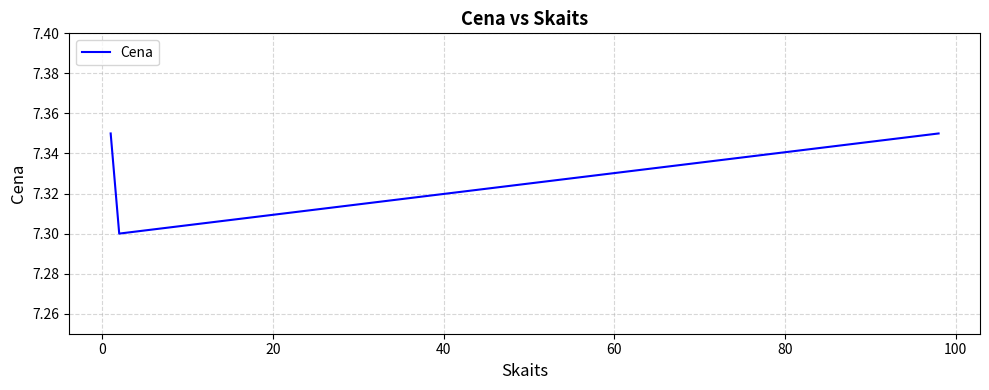

How many values are between 7 and 8?

3